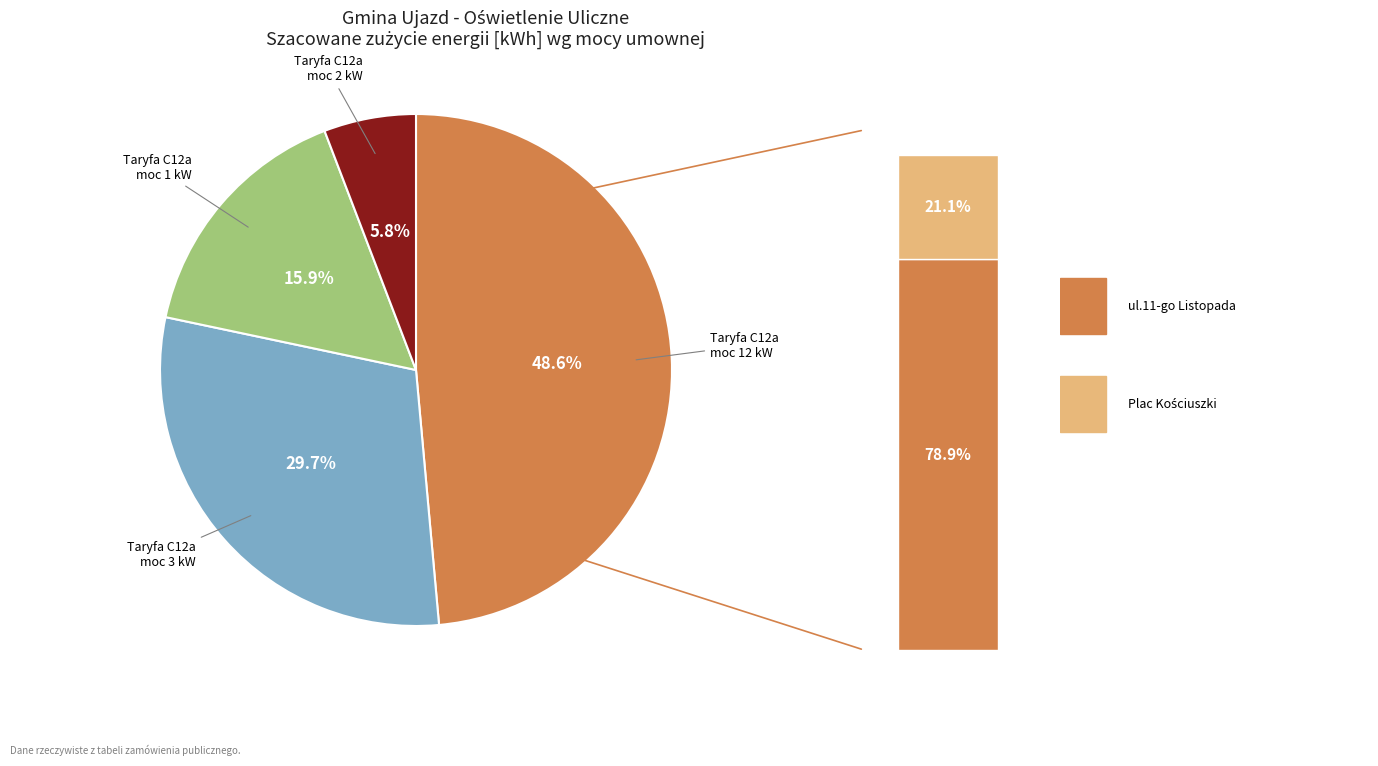

True or false: Niewiadów accounts for 12% of the total.

False